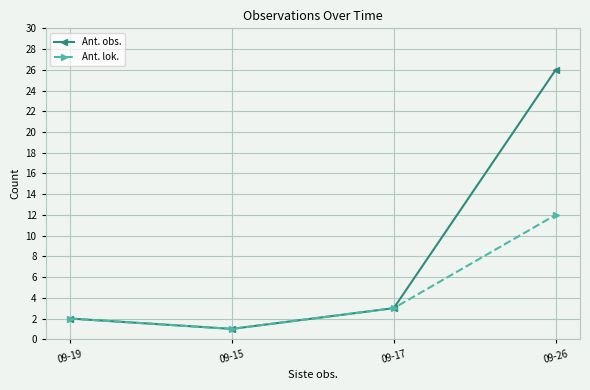

List the series in order of their overall mean, lowest first.

Ant. lok., Ant. obs.